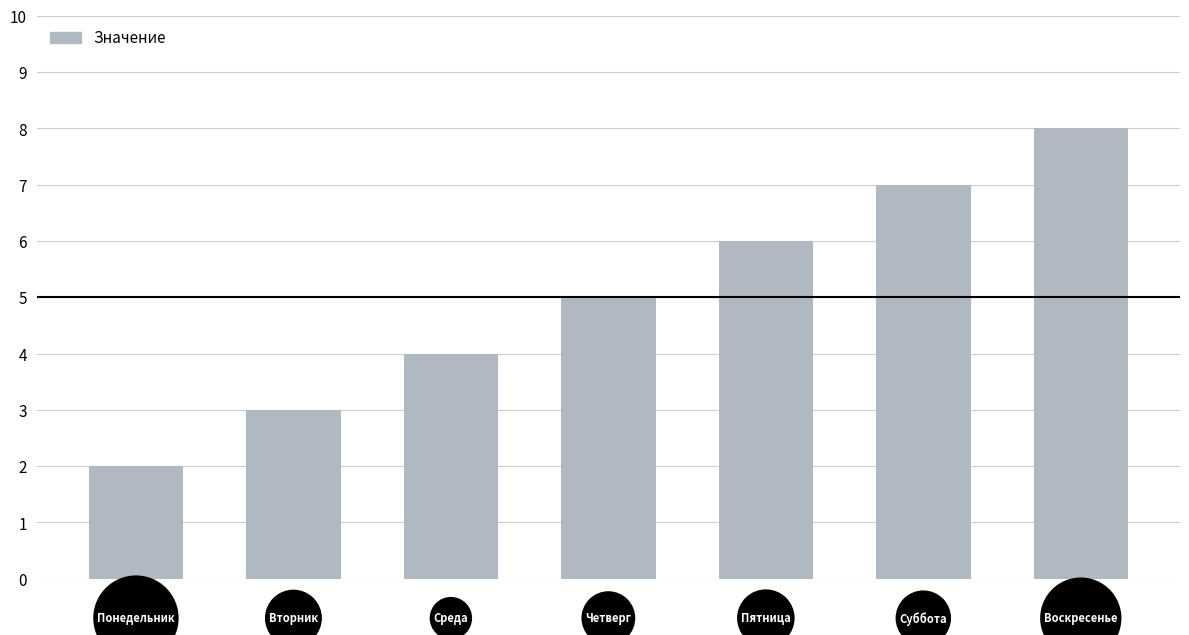

Reading right to left, list all the values displayed in this chart.

8	7	6	5	4	3	2